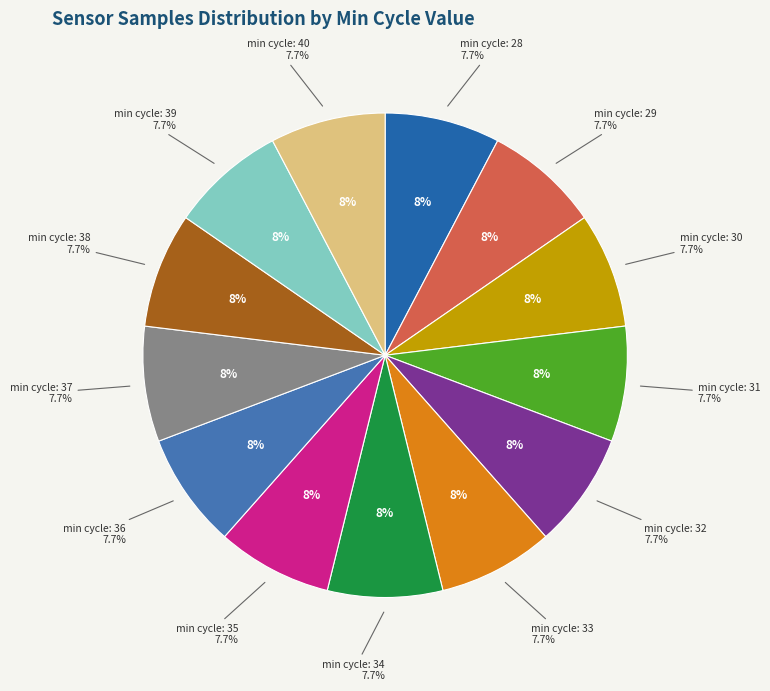

Count the number of slices in the pie.

13